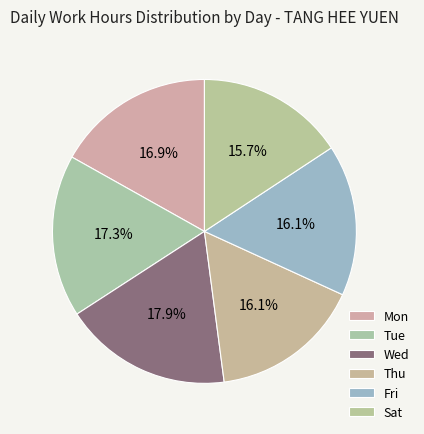

How many segments does this pie chart have?

6